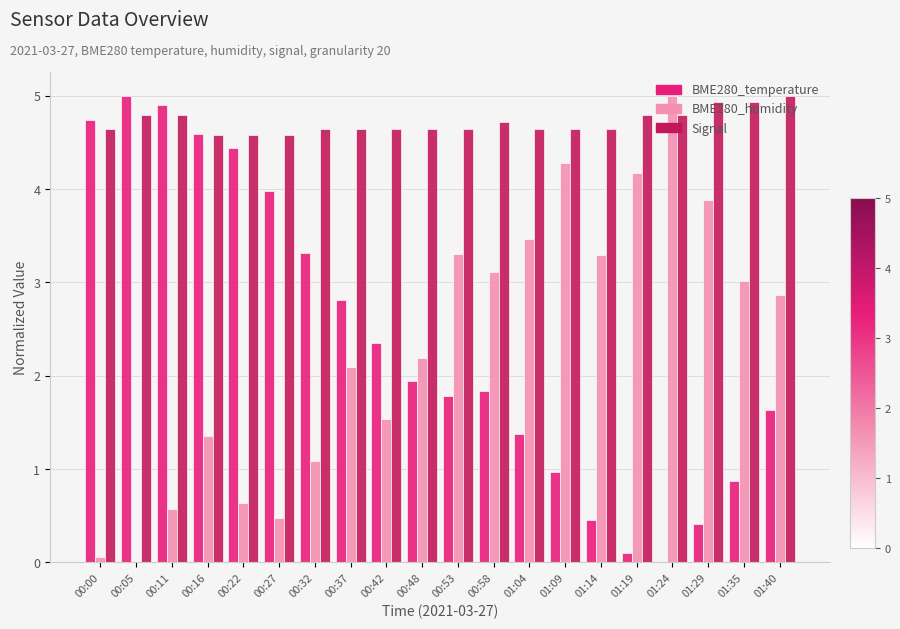

At which category is the sum across all series the highest?

00:16